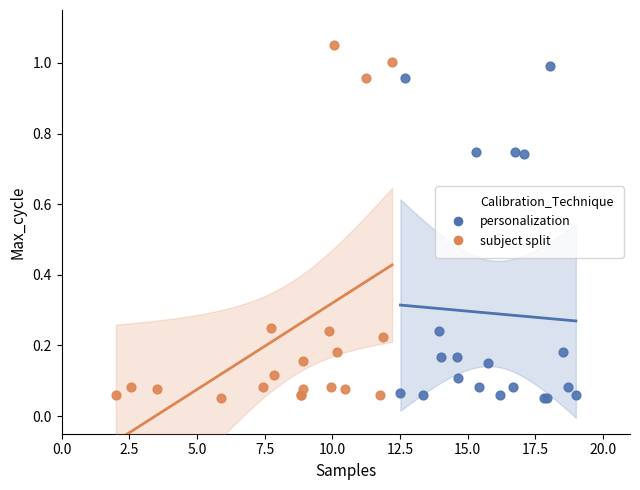

Which series has the largest Y range (max minus min)?

subject split